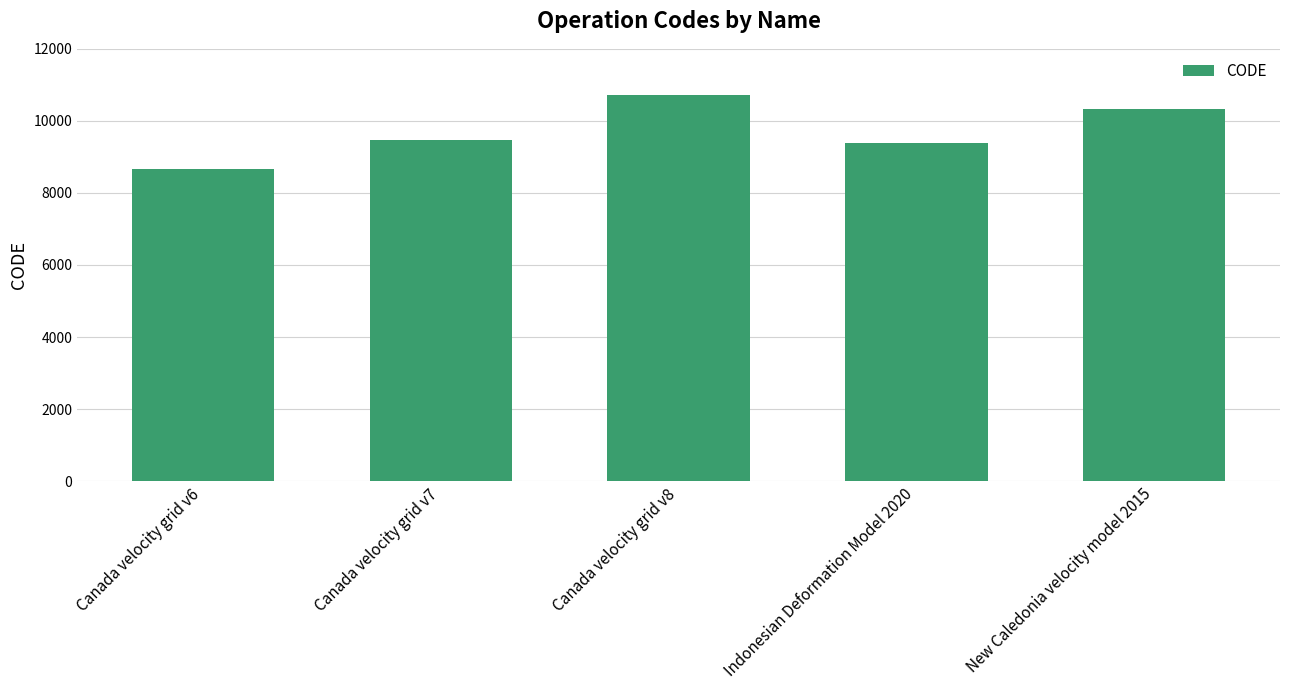

Reading left to right, what are all the values shown in this chart?

Canada velocity grid v6=8676	Canada velocity grid v7=9483	Canada velocity grid v8=10707	Indonesian Deformation Model 2020=9375	New Caledonia velocity model 2015=10323